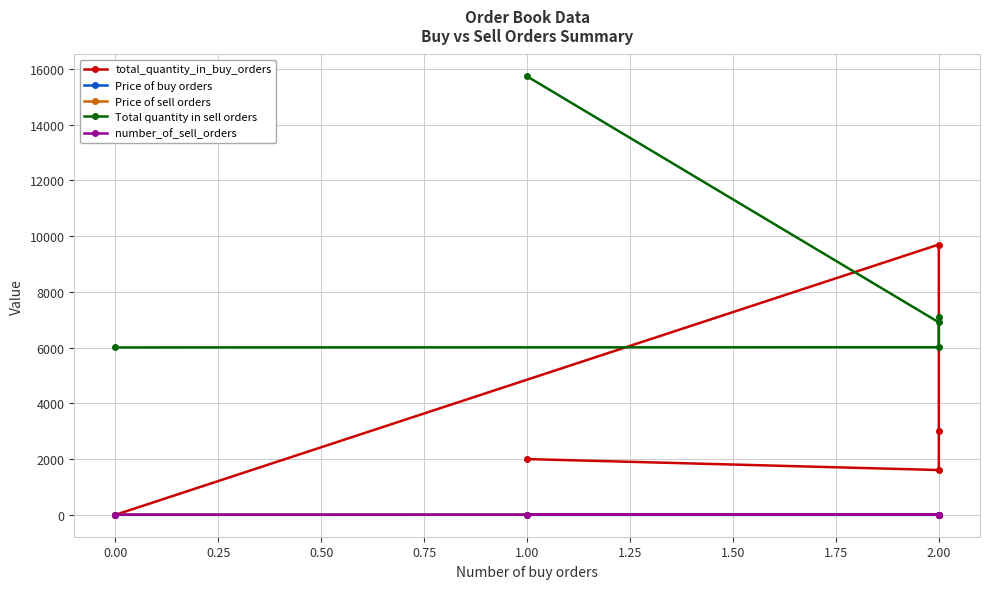

Between 1.00 and 2.00, which is larger?

2.00